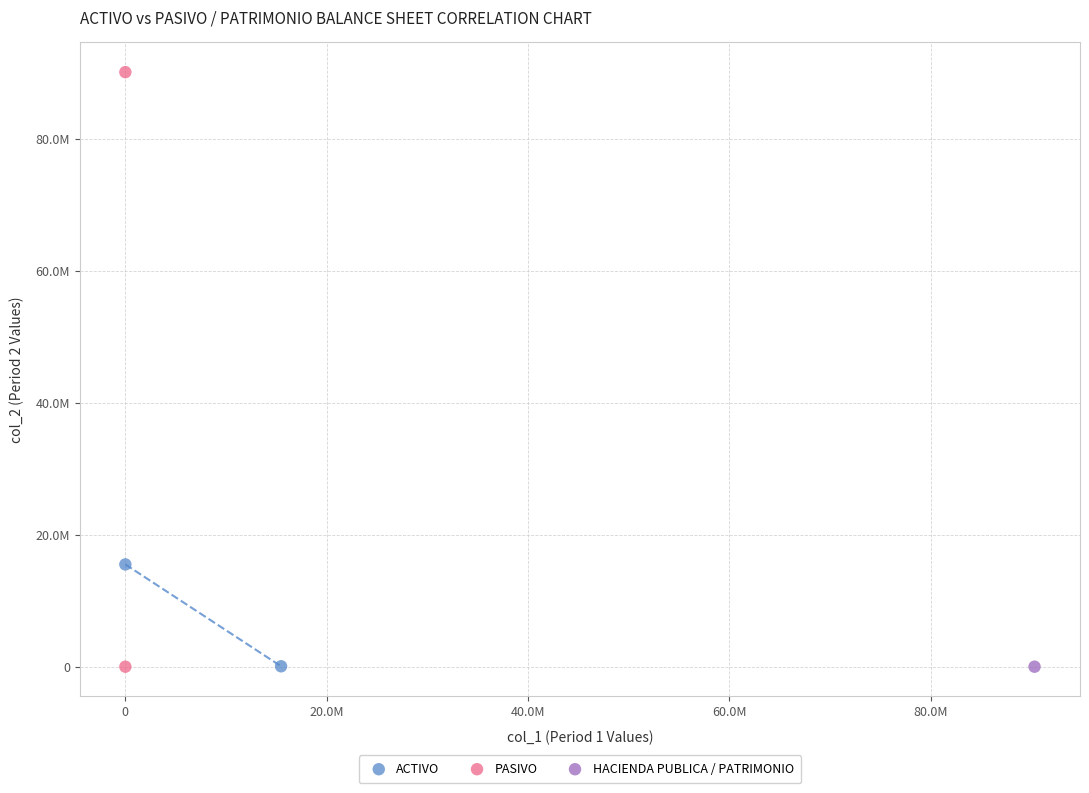

What are all the series names shown in the legend?

ACTIVO, PASIVO, HACIENDA PUBLICA / PATRIMONIO